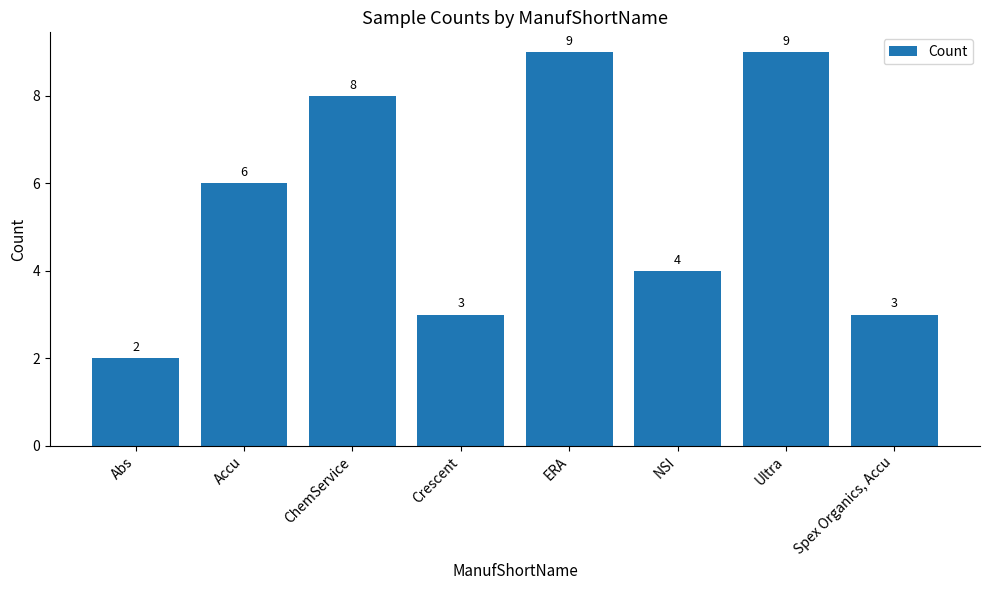

What position from the left is Ultra?

7